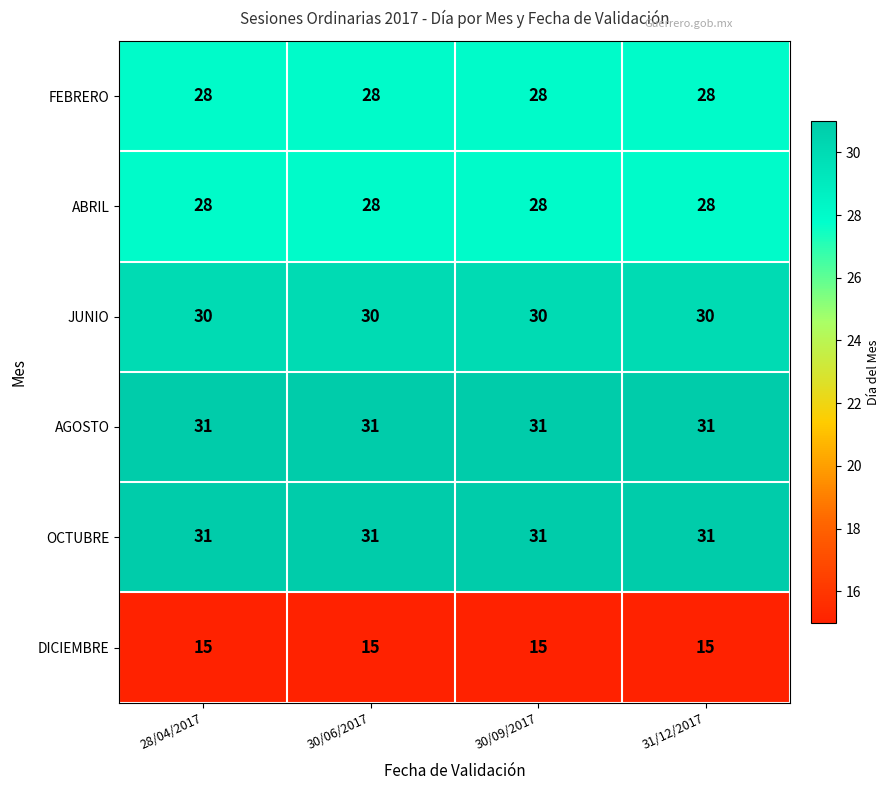

What is the average value of the JUNIO series?

30